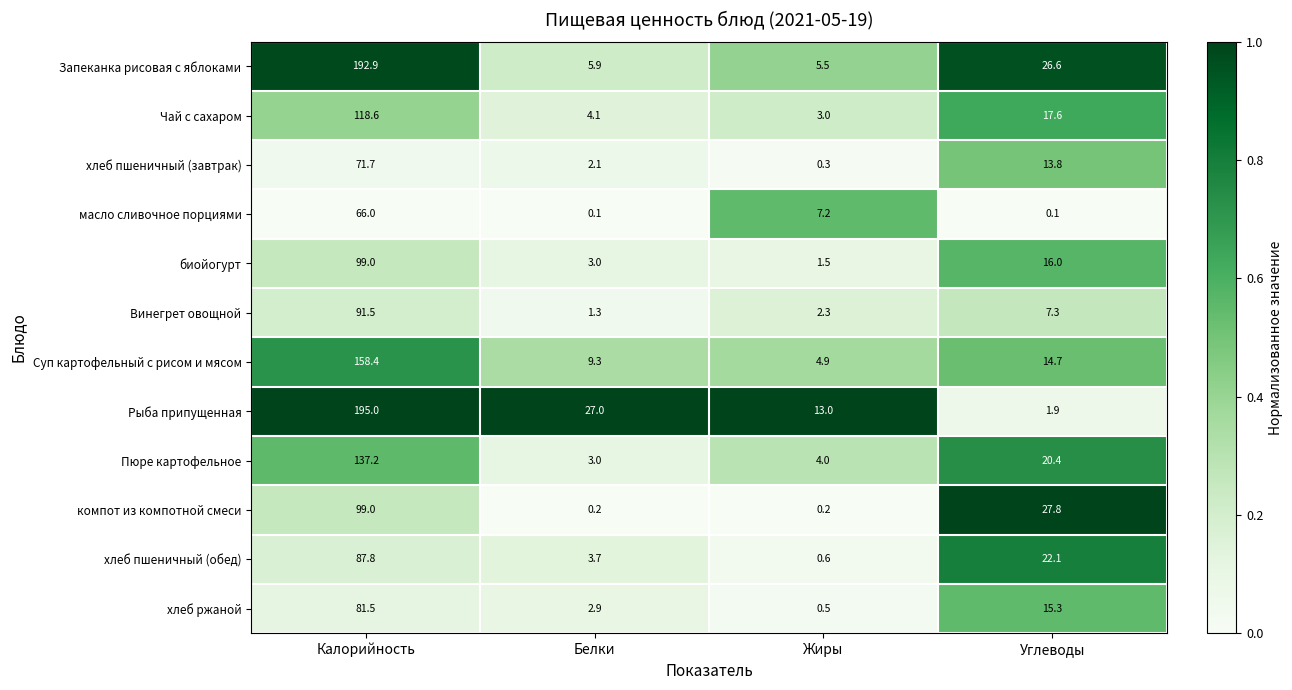

True or false: хлеб пшеничный (завтрак) has a value of 27.2 at Калорийность.

False